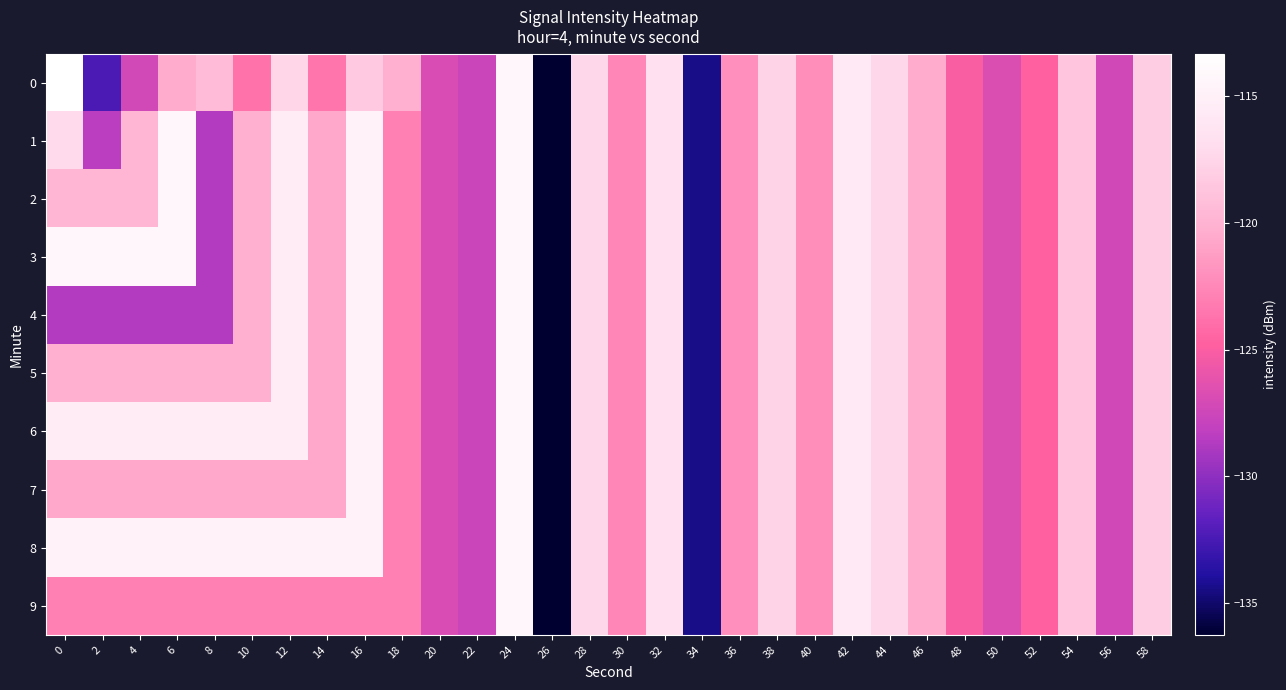

Reading right to left, list all the values displayed in this chart.

0: 58=-118.1	56=-127.3	54=-118.7	52=-124.7	50=-126.7	48=-125.1	46=-120.5	44=-117.4	42=-115.8	40=-122.2	38=-117.7	36=-122.1	34=-134.4	32=-116.8	30=-122.6	28=-117.4	26=-136.2	24=-114.3	22=-127.6	20=-126.9	18=-120.3	16=-118.3	14=-123.6	12=-117.6	10=-123.7	8=-119.4	6=-120.5	4=-127.2	2=-132.3	0=-113.3
1: 58=-118.1	56=-127.3	54=-118.7	52=-124.7	50=-126.7	48=-125.1	46=-120.5	44=-117.4	42=-115.8	40=-122.2	38=-117.7	36=-122.1	34=-134.4	32=-116.8	30=-122.6	28=-117.4	26=-136.2	24=-114.3	22=-127.6	20=-126.9	18=-122.9	16=-114.8	14=-120.6	12=-115.4	10=-120.2	8=-128.7	6=-114.3	4=-119.7	2=-128.4	0=-117.2
2: 58=-118.1	56=-127.3	54=-118.7	52=-124.7	50=-126.7	48=-125.1	46=-120.5	44=-117.4	42=-115.8	40=-122.2	38=-117.7	36=-122.1	34=-134.4	32=-116.8	30=-122.6	28=-117.4	26=-136.2	24=-114.3	22=-127.6	20=-126.9	18=-122.9	16=-114.8	14=-120.6	12=-115.4	10=-120.2	8=-128.7	6=-114.3	4=-119.7	2=-119.7	0=-119.7
3: 58=-118.1	56=-127.3	54=-118.7	52=-124.7	50=-126.7	48=-125.1	46=-120.5	44=-117.4	42=-115.8	40=-122.2	38=-117.7	36=-122.1	34=-134.4	32=-116.8	30=-122.6	28=-117.4	26=-136.2	24=-114.3	22=-127.6	20=-126.9	18=-122.9	16=-114.8	14=-120.6	12=-115.4	10=-120.2	8=-128.7	6=-114.3	4=-114.3	2=-114.3	0=-114.3
4: 58=-118.1	56=-127.3	54=-118.7	52=-124.7	50=-126.7	48=-125.1	46=-120.5	44=-117.4	42=-115.8	40=-122.2	38=-117.7	36=-122.1	34=-134.4	32=-116.8	30=-122.6	28=-117.4	26=-136.2	24=-114.3	22=-127.6	20=-126.9	18=-122.9	16=-114.8	14=-120.6	12=-115.4	10=-120.2	8=-128.7	6=-128.7	4=-128.7	2=-128.7	0=-128.7
5: 58=-118.1	56=-127.3	54=-118.7	52=-124.7	50=-126.7	48=-125.1	46=-120.5	44=-117.4	42=-115.8	40=-122.2	38=-117.7	36=-122.1	34=-134.4	32=-116.8	30=-122.6	28=-117.4	26=-136.2	24=-114.3	22=-127.6	20=-126.9	18=-122.9	16=-114.8	14=-120.6	12=-115.4	10=-120.2	8=-120.2	6=-120.2	4=-120.2	2=-120.2	0=-120.2
6: 58=-118.1	56=-127.3	54=-118.7	52=-124.7	50=-126.7	48=-125.1	46=-120.5	44=-117.4	42=-115.8	40=-122.2	38=-117.7	36=-122.1	34=-134.4	32=-116.8	30=-122.6	28=-117.4	26=-136.2	24=-114.3	22=-127.6	20=-126.9	18=-122.9	16=-114.8	14=-120.6	12=-115.4	10=-115.4	8=-115.4	6=-115.4	4=-115.4	2=-115.4	0=-115.4
7: 58=-118.1	56=-127.3	54=-118.7	52=-124.7	50=-126.7	48=-125.1	46=-120.5	44=-117.4	42=-115.8	40=-122.2	38=-117.7	36=-122.1	34=-134.4	32=-116.8	30=-122.6	28=-117.4	26=-136.2	24=-114.3	22=-127.6	20=-126.9	18=-122.9	16=-114.8	14=-120.6	12=-120.6	10=-120.6	8=-120.6	6=-120.6	4=-120.6	2=-120.6	0=-120.6
8: 58=-118.1	56=-127.3	54=-118.7	52=-124.7	50=-126.7	48=-125.1	46=-120.5	44=-117.4	42=-115.8	40=-122.2	38=-117.7	36=-122.1	34=-134.4	32=-116.8	30=-122.6	28=-117.4	26=-136.2	24=-114.3	22=-127.6	20=-126.9	18=-122.9	16=-114.8	14=-114.8	12=-114.8	10=-114.8	8=-114.8	6=-114.8	4=-114.8	2=-114.8	0=-114.8
9: 58=-118.1	56=-127.3	54=-118.7	52=-124.7	50=-126.7	48=-125.1	46=-120.5	44=-117.4	42=-115.8	40=-122.2	38=-117.7	36=-122.1	34=-134.4	32=-116.8	30=-122.6	28=-117.4	26=-136.2	24=-114.3	22=-127.6	20=-126.9	18=-122.9	16=-122.9	14=-122.9	12=-122.9	10=-122.9	8=-122.9	6=-122.9	4=-122.9	2=-122.9	0=-122.9